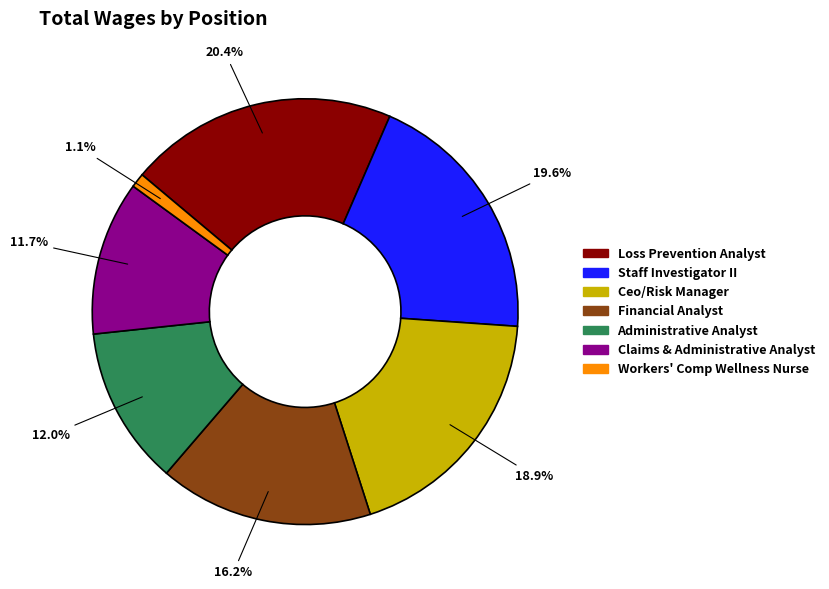

To the nearest percent, what is the difference between the Workers' Comp Wellness Nurse and Ceo/Risk Manager slice percentages?

18%